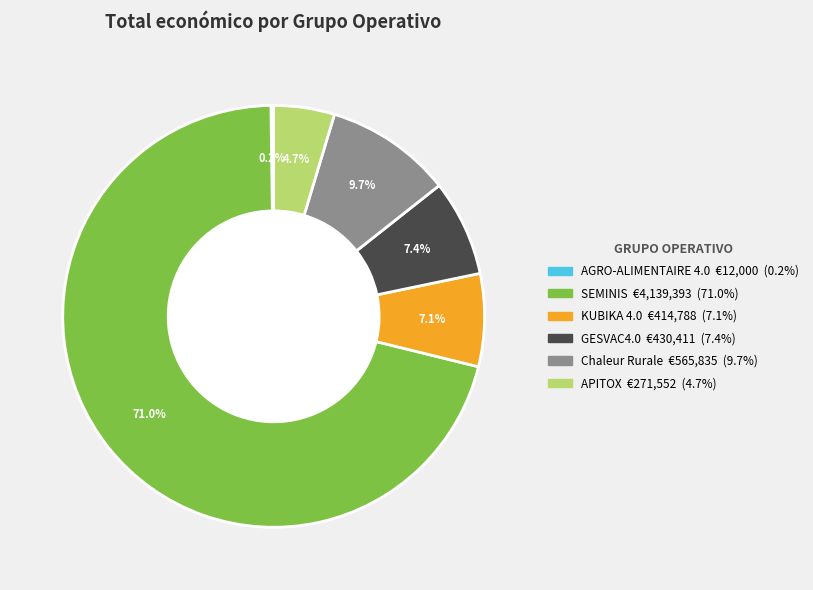

Is it true that KUBIKA 4.0 is 7% of the pie?

True